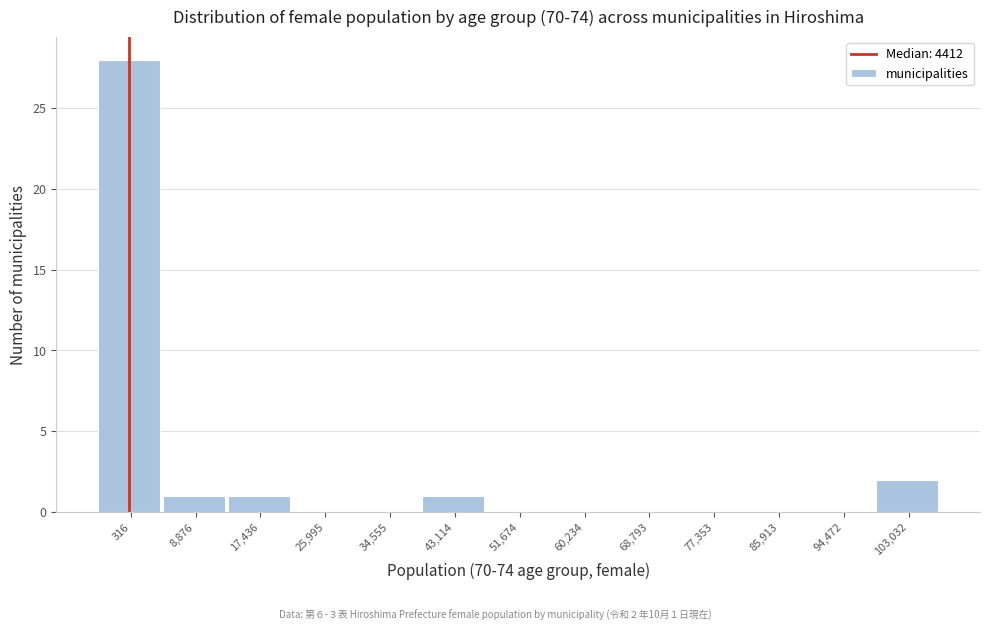

Reading left to right, list all the values displayed in this chart.

316=28	8,876=1	17,436=1	25,995=0	34,555=0	43,114=1	51,674=0	60,234=0	68,793=0	77,353=0	85,913=0	94,472=0	103,032=2